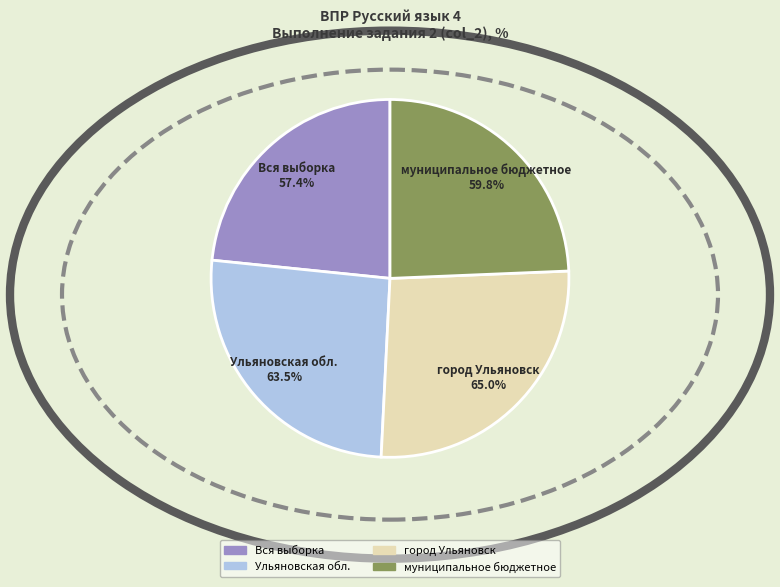

Does any single category account for the majority?

No